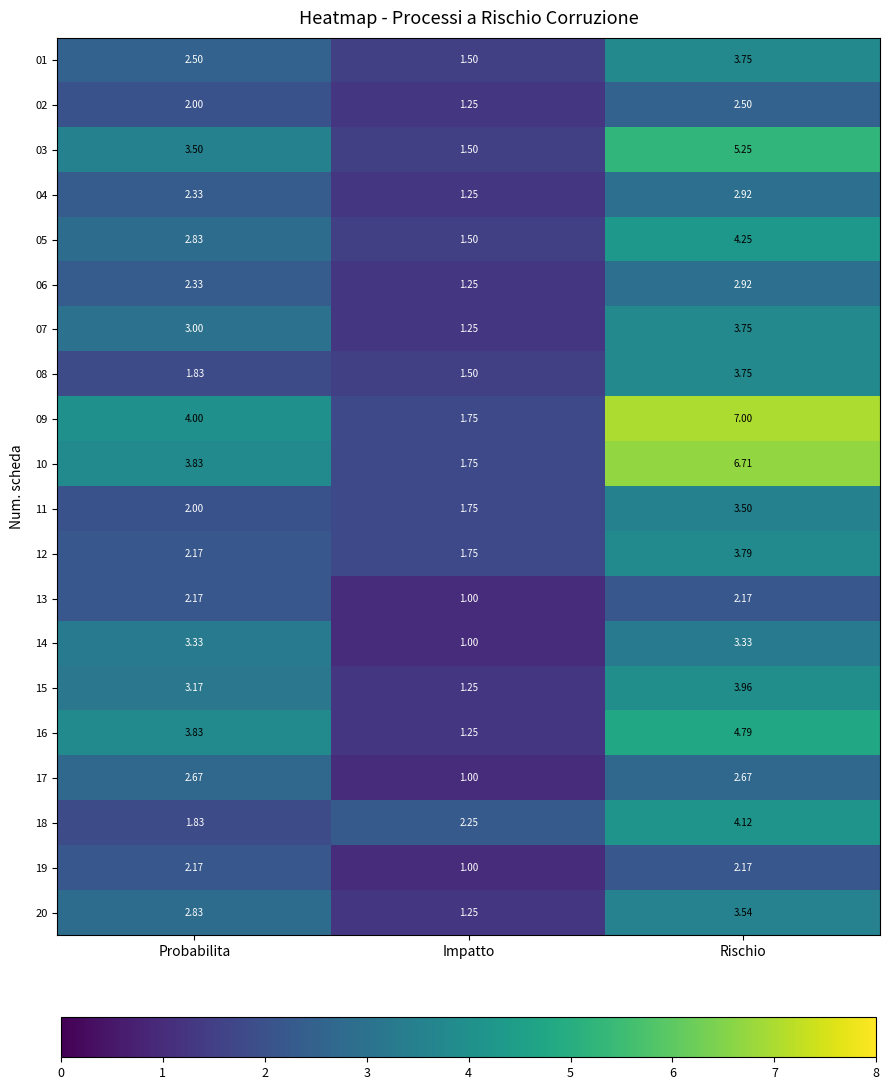

Which series has the widest spread of values?

09